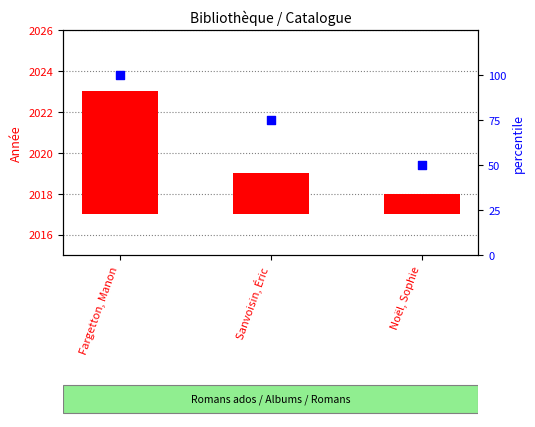

What is the ratio of the value at Noël, Sophie to the value at Sanvoisin, Éric?

0.7